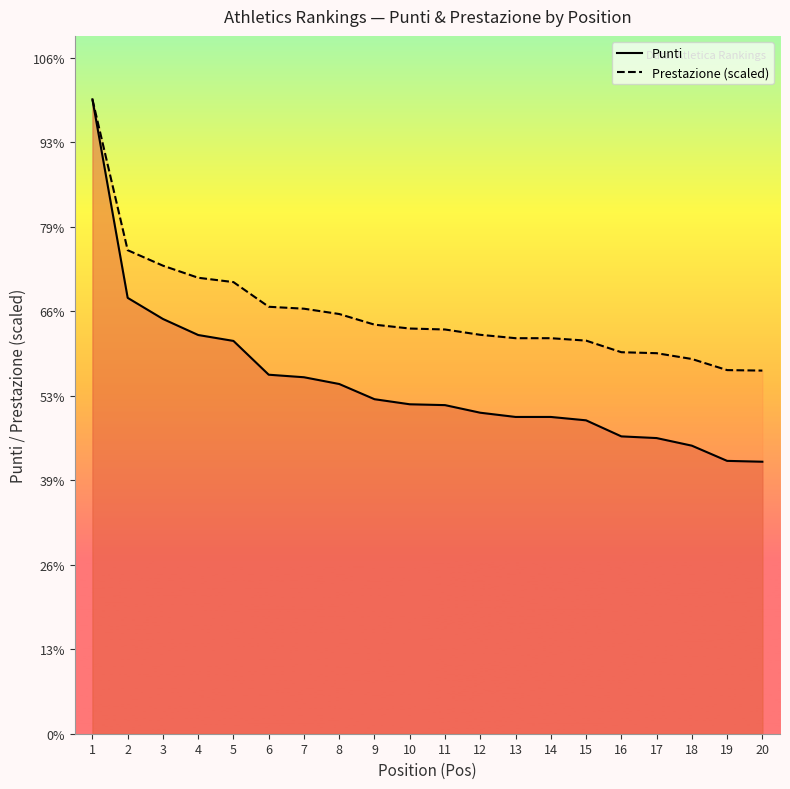

At which category is the sum across all series the highest?

1